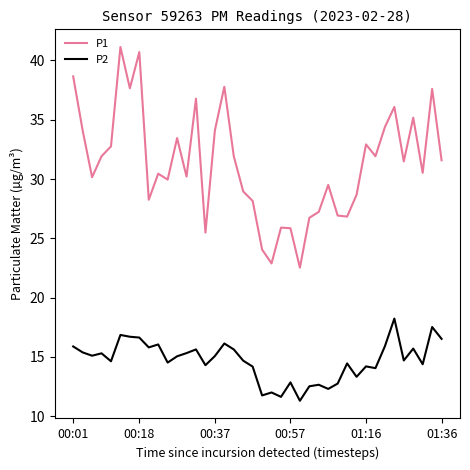

Rank the series by their average value, from highest to lowest.

P1, P2